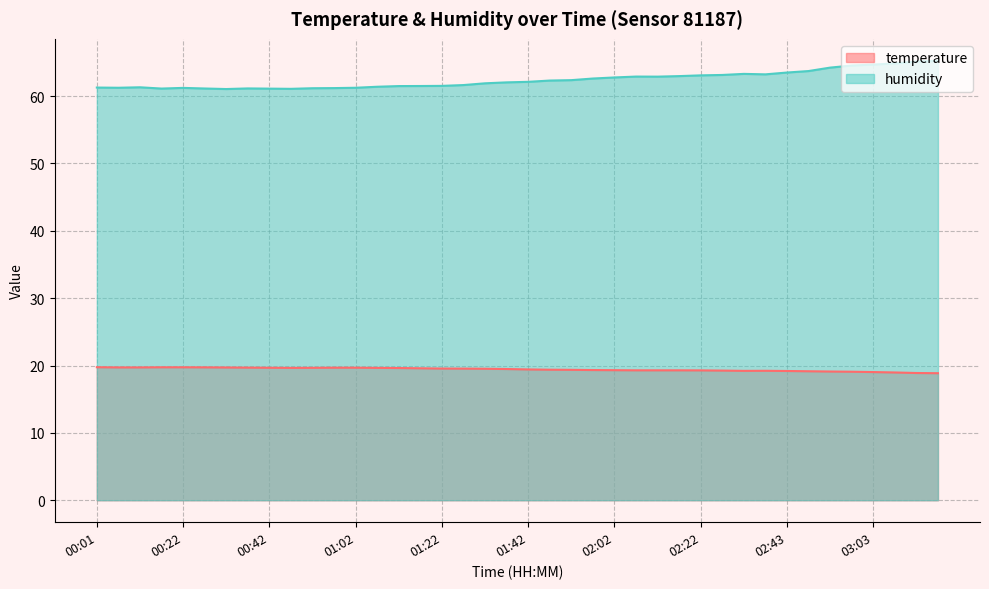

How many values in the temperature series are below 19?

3